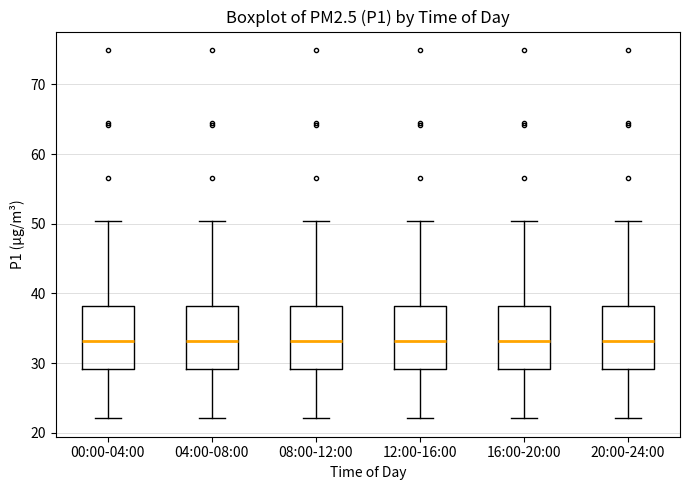

Reading left to right, read every box against the y-axis: the position of its median line, the range the box covers, and the ends of its whiskers. The values are not printed on the chart, so give them approximately, as read against the axis.

00:00-04:00: median 33, box 29 to 38, whiskers 22 to 50
04:00-08:00: median 33, box 29 to 38, whiskers 22 to 50
08:00-12:00: median 33, box 29 to 38, whiskers 22 to 50
12:00-16:00: median 33, box 29 to 38, whiskers 22 to 50
16:00-20:00: median 33, box 29 to 38, whiskers 22 to 50
20:00-24:00: median 33, box 29 to 38, whiskers 22 to 50